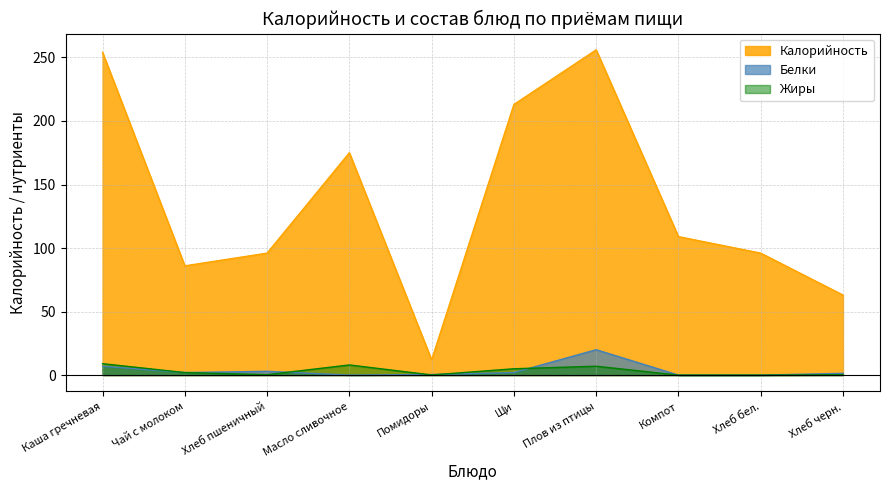

What is the value of the Калорийность point at the 3rd from the left?

96.0